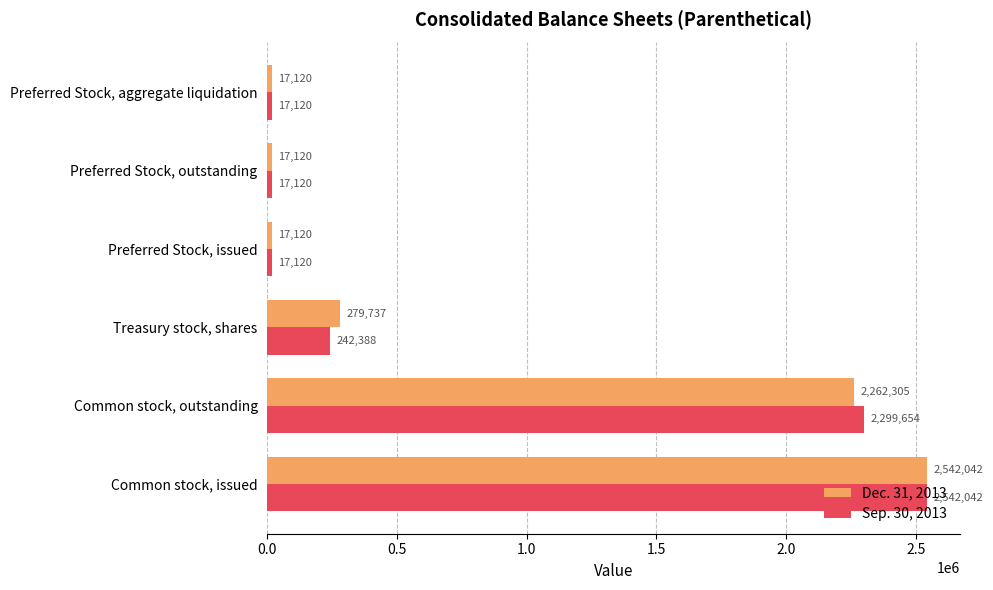

The value of Dec. 31, 2013 at Preferred Stock, aggregate liquidation is 17120. True or false?

True